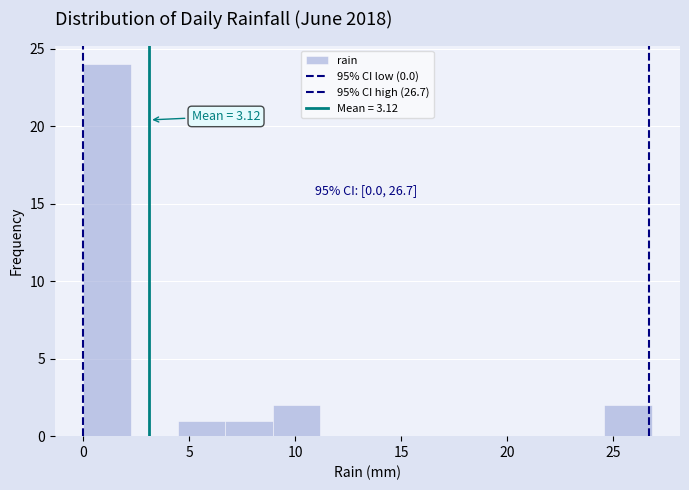

Over which range of the x-axis is the bar tallest?

0.0 to 2.0